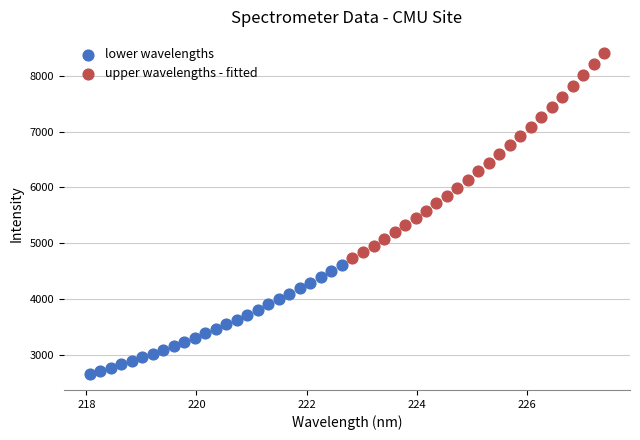

Which series reaches the maximum Y coordinate?

upper wavelengths - fitted